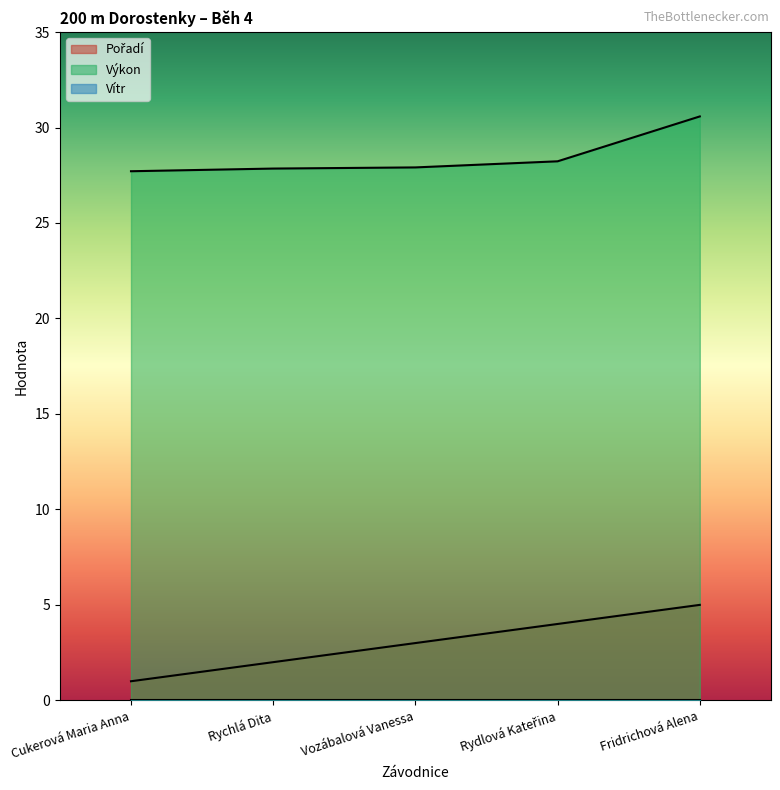

What is the sum of the Pořadí values at Cukerová Maria Anna and Vozábalová Vanessa?

4.0